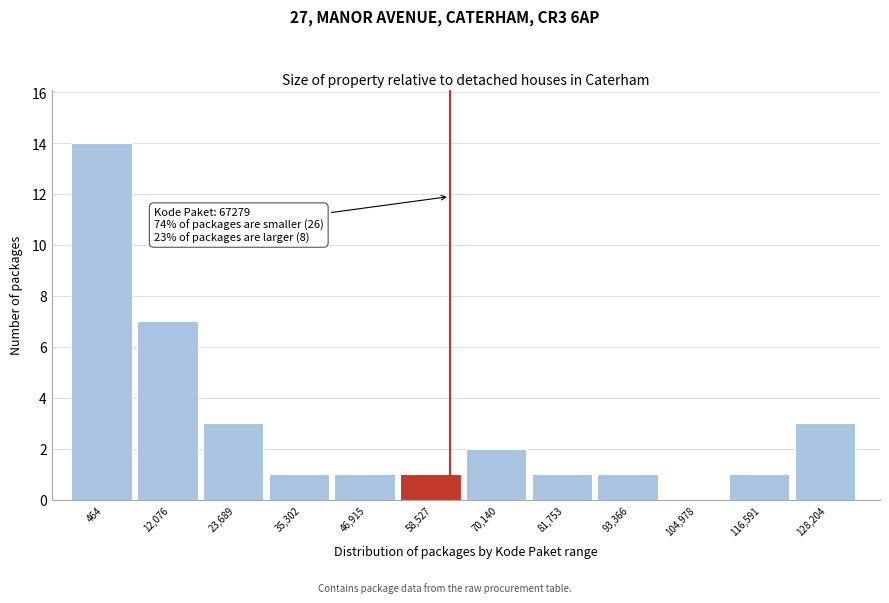

Reading right to left, list all the values displayed in this chart.

128,204=3	116,591=1	104,978=0	93,366=1	81,753=1	70,140=2	58,527=1	46,915=1	35,302=1	23,689=3	12,076=7	464=14